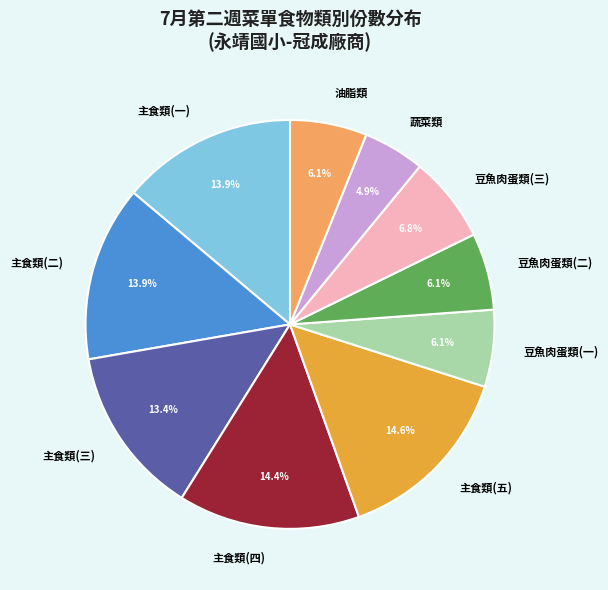

Between 主食類(五) and 主食類(二), which is larger?

主食類(五)